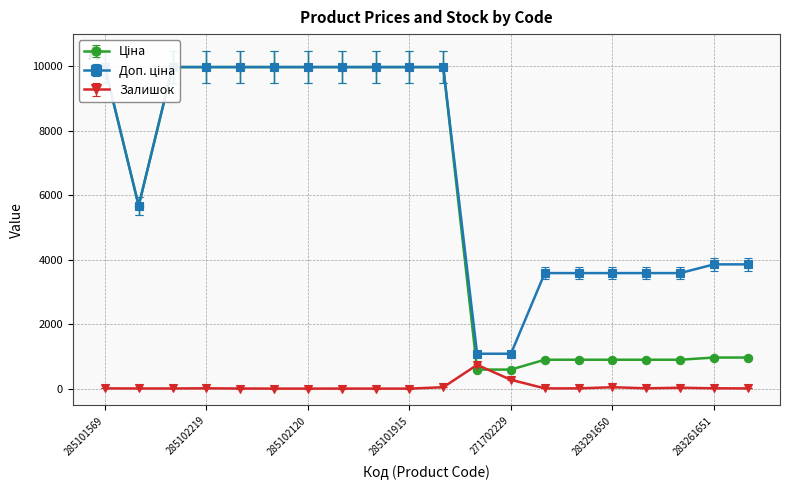

Which series ends up on top after the final intersection of Залишок and Ціна?

Ціна